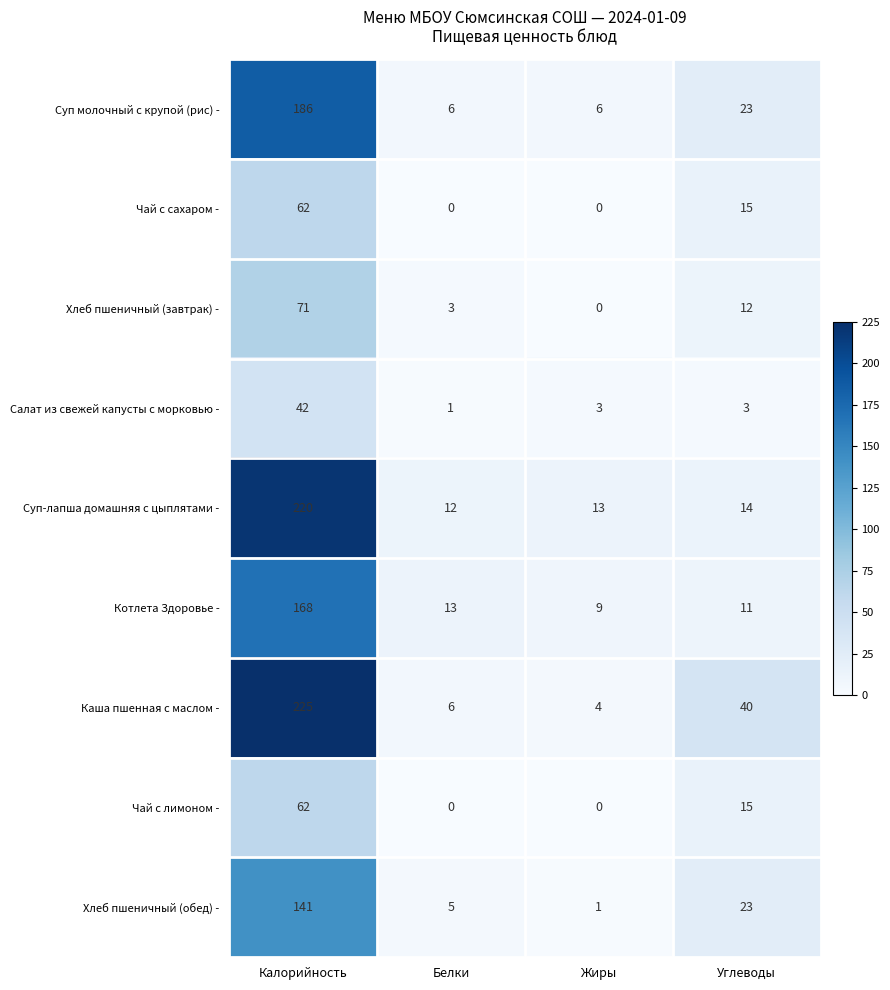

What is the spread (max minus min) of values at Углеводы?

37